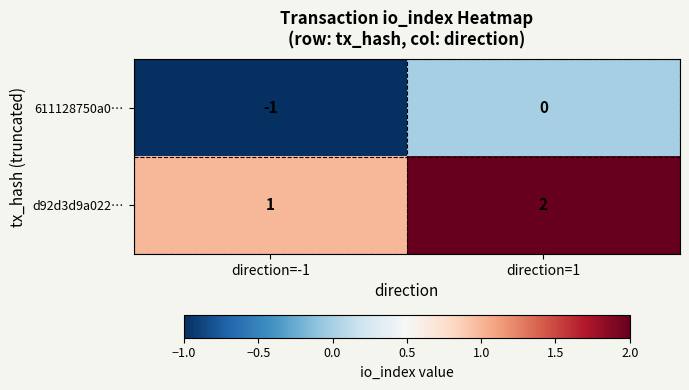

Which category has the highest value in the d92d3d9a022… series?

direction=1